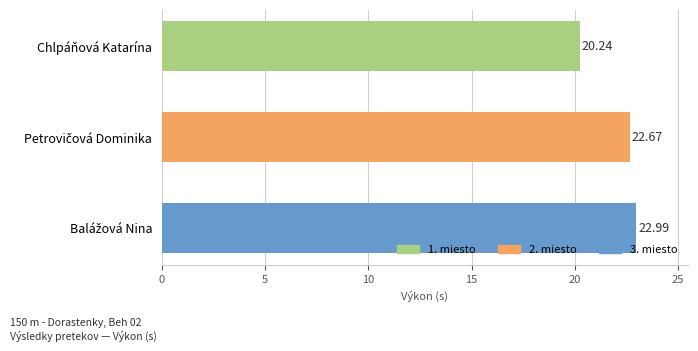

Which label corresponds to the smallest value in the chart?

Chlpáňová Katarína